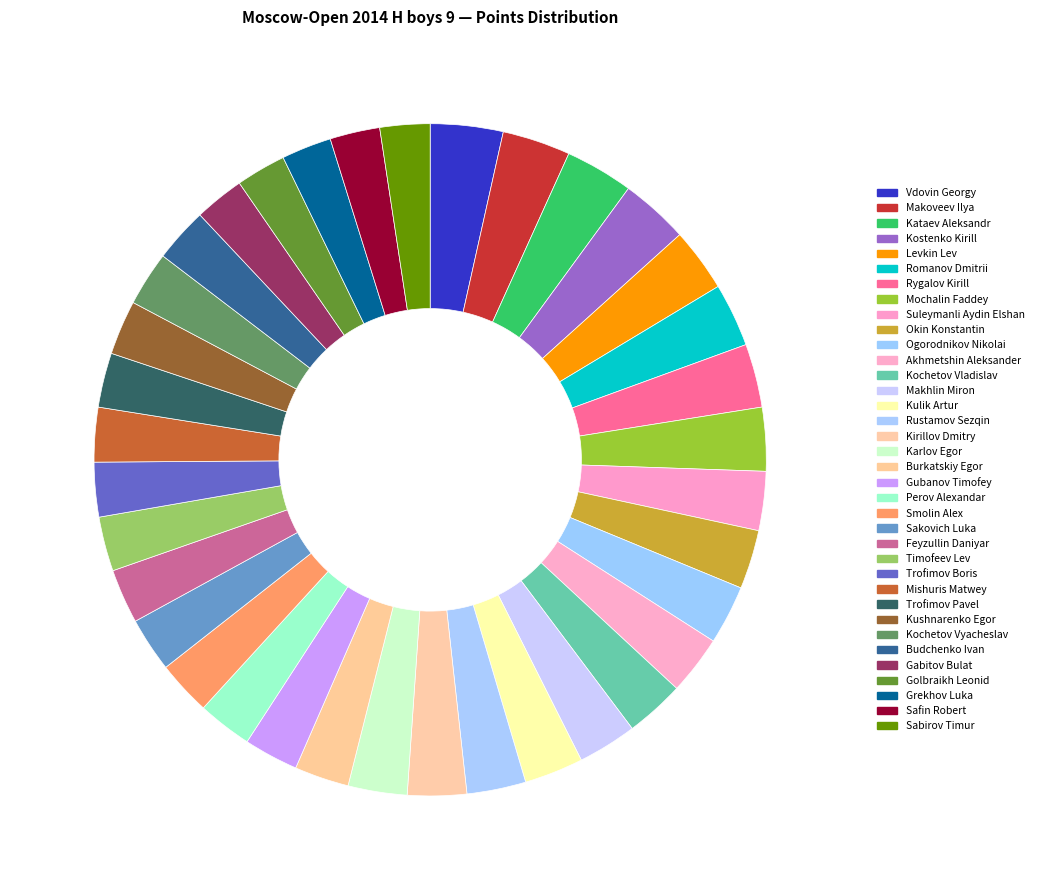

Combined, do Safin Robert and Rygalov Kirill account for over 50%?

No